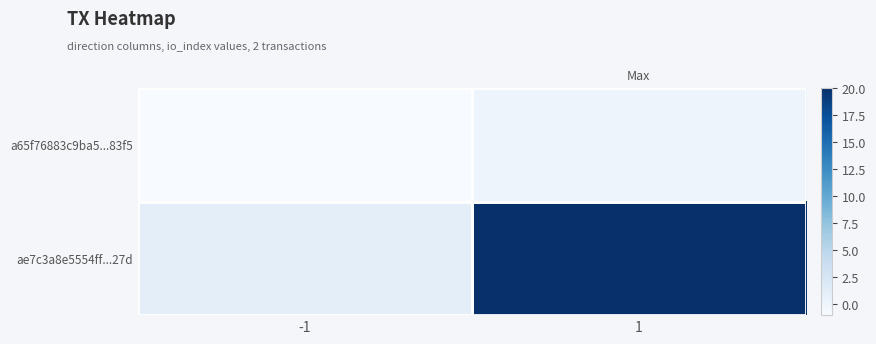

Reading right to left, transcribe all the data shown in this chart.

a65f76883c9ba5...83f5: 1=0	-1=-1
ae7c3a8e5554ff...27d: 1=20	-1=1